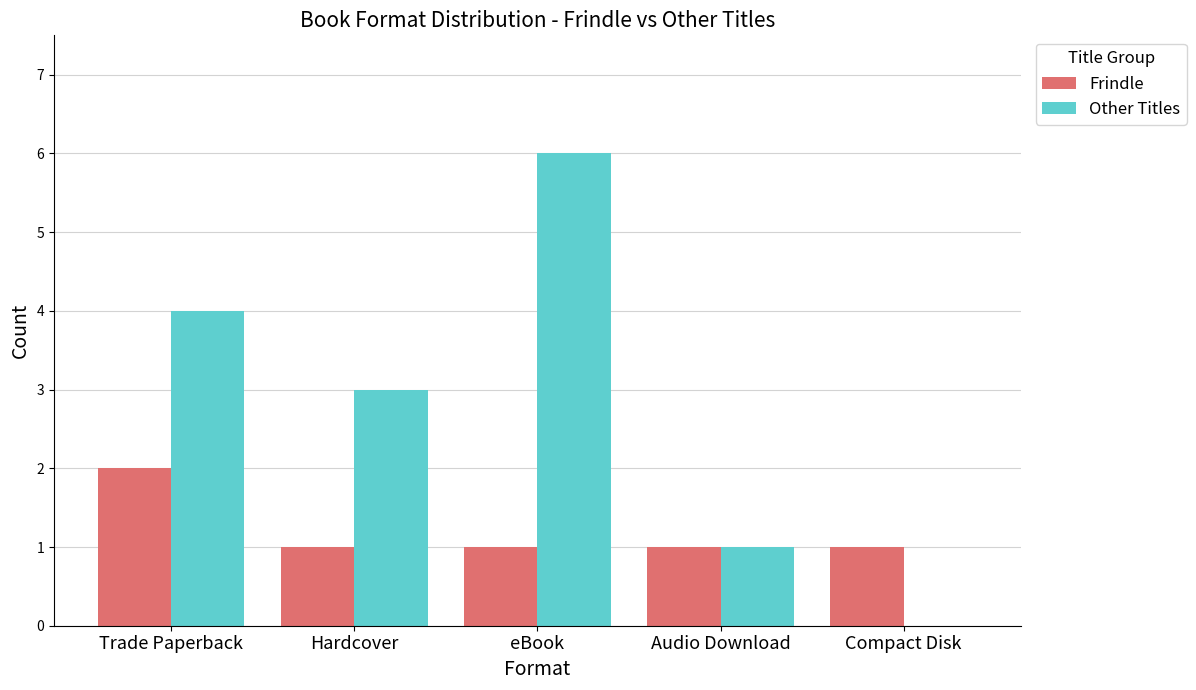

At which category does the chart reach its peak across all series?

eBook